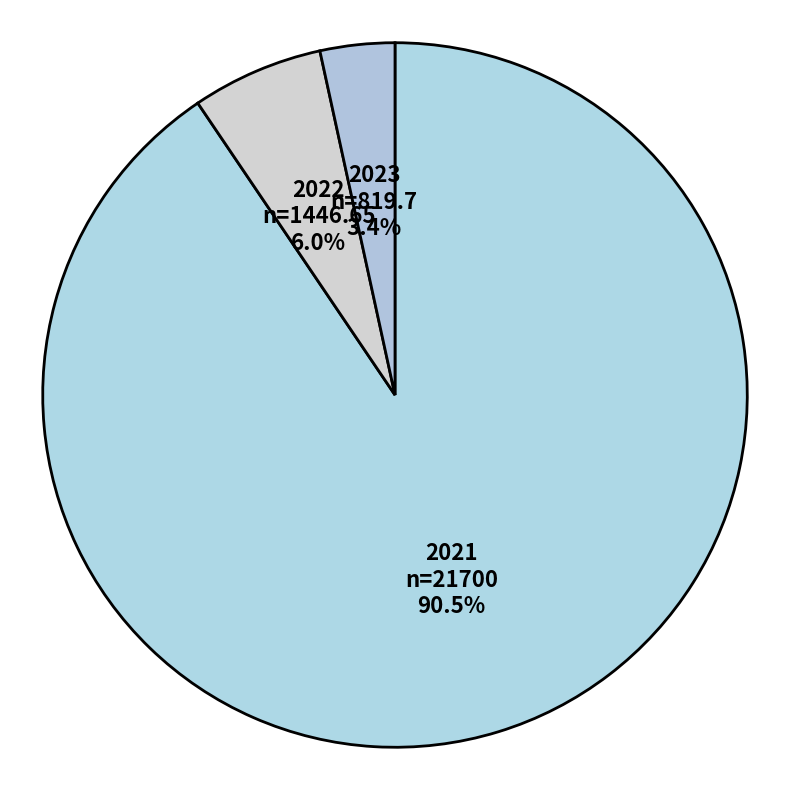

True or false: 2023 accounts for 3% of the total.

True